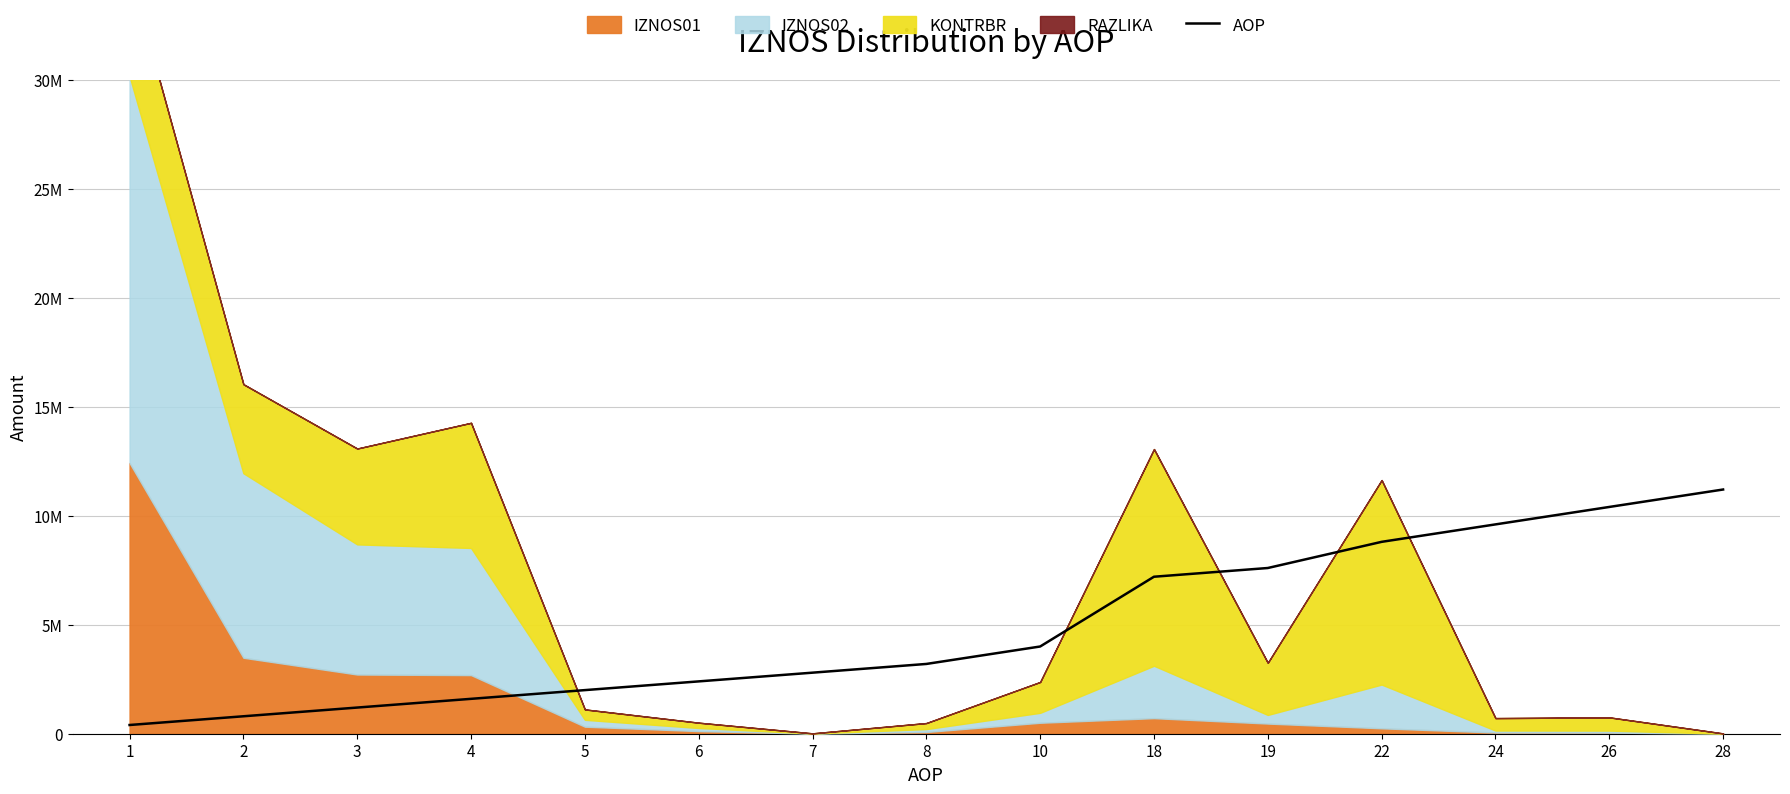

The chart shows a value of 11615760 at 19. True or false?

False